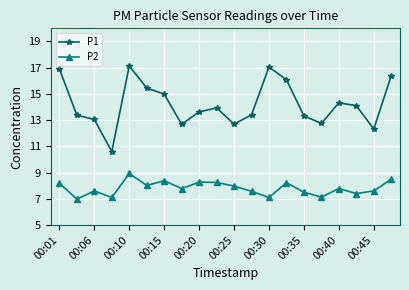

What is the minimum value shown in the chart?

7.0